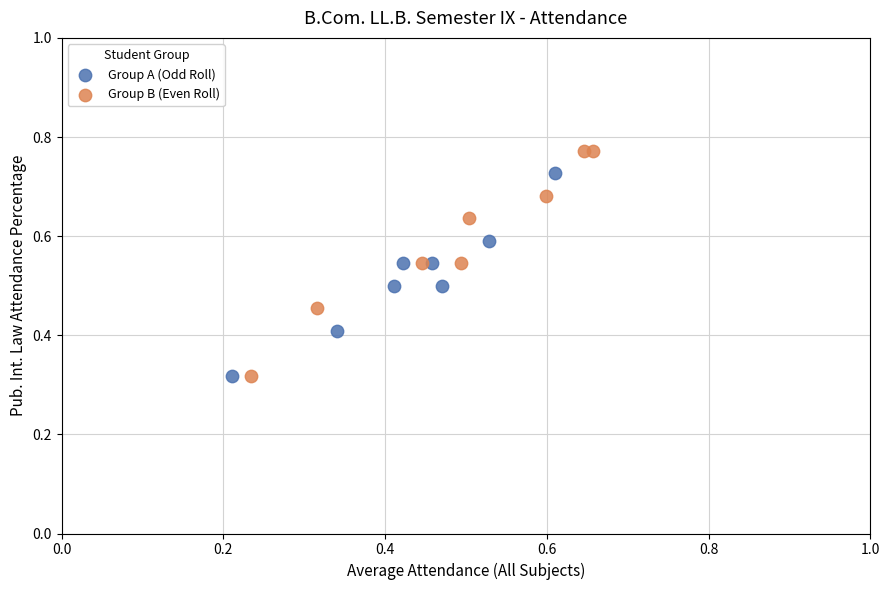

Which series has the widest spread of Y values?

Group B (Even Roll)